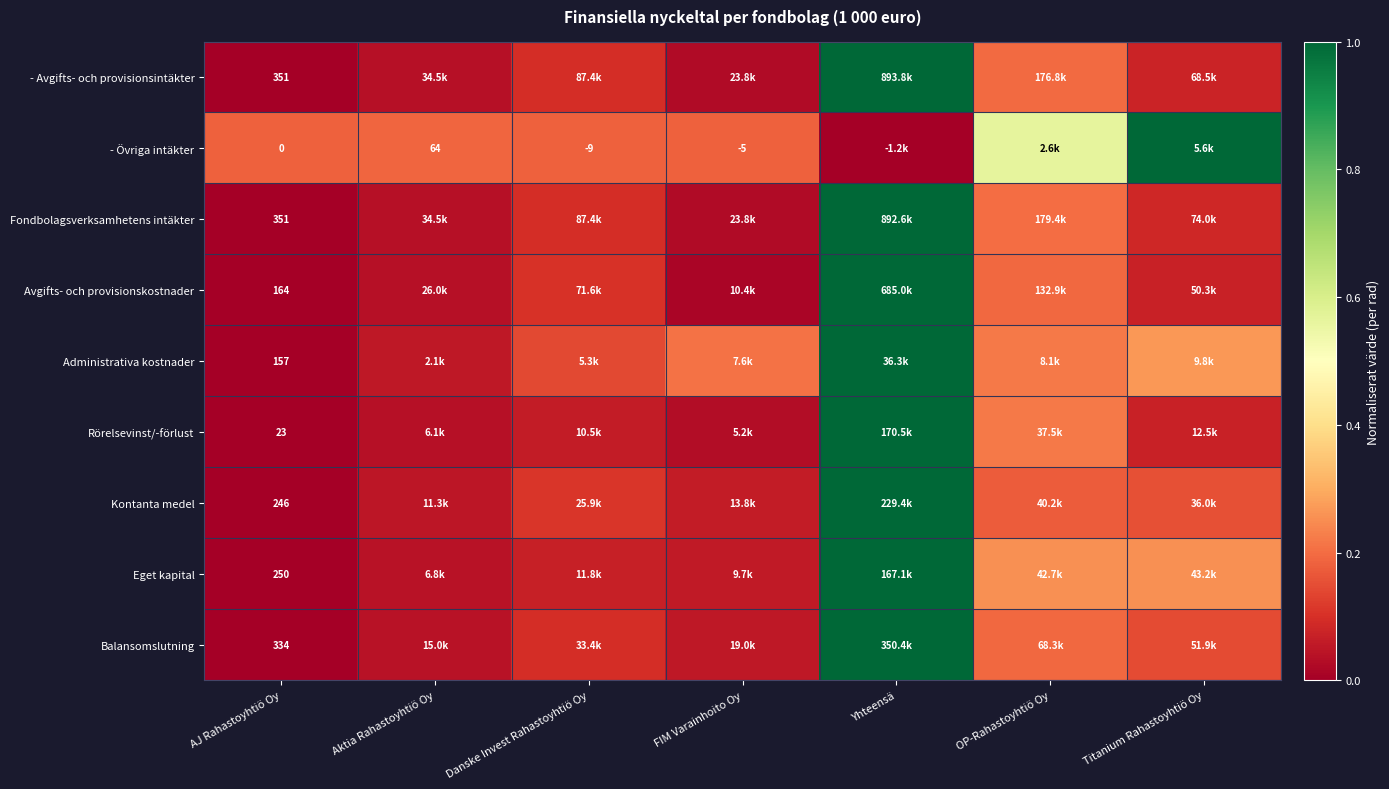

Which series has the widest spread of values?

- Avgifts- och provisionsintäkter